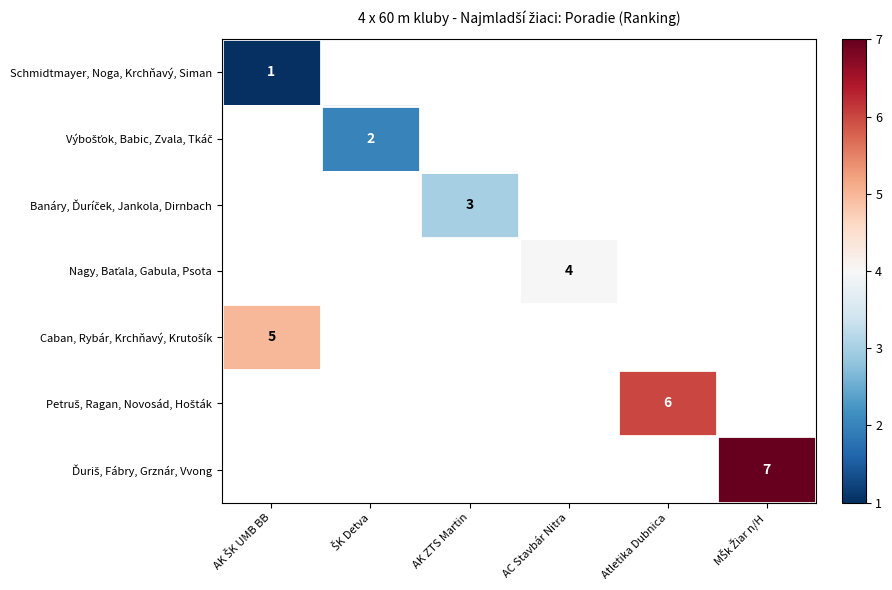

Count the number of data series in this chart.

7